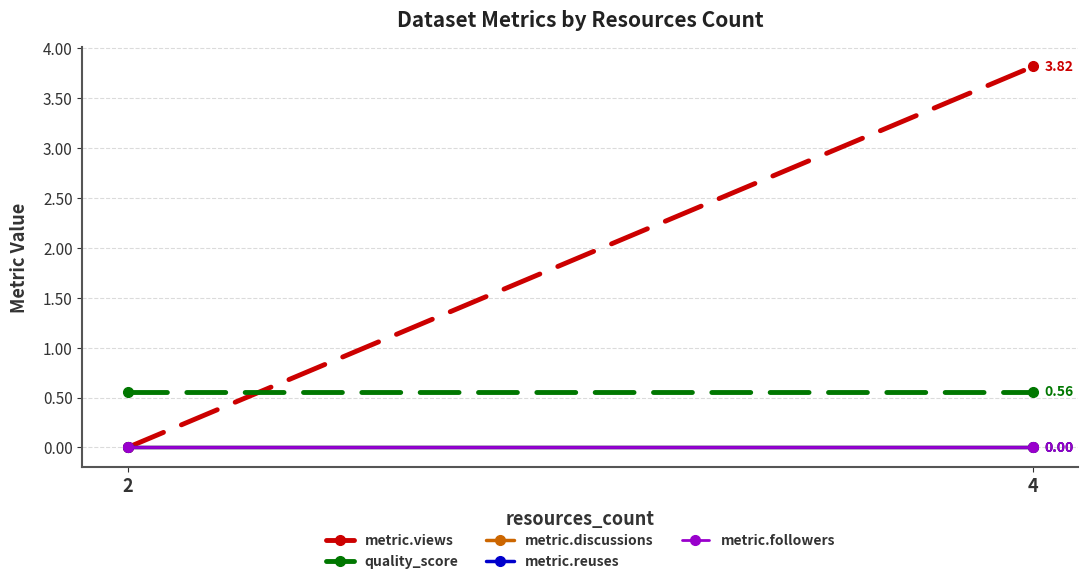

What are all the series names shown in the legend?

metric.views, quality_score, metric.discussions, metric.reuses, metric.followers